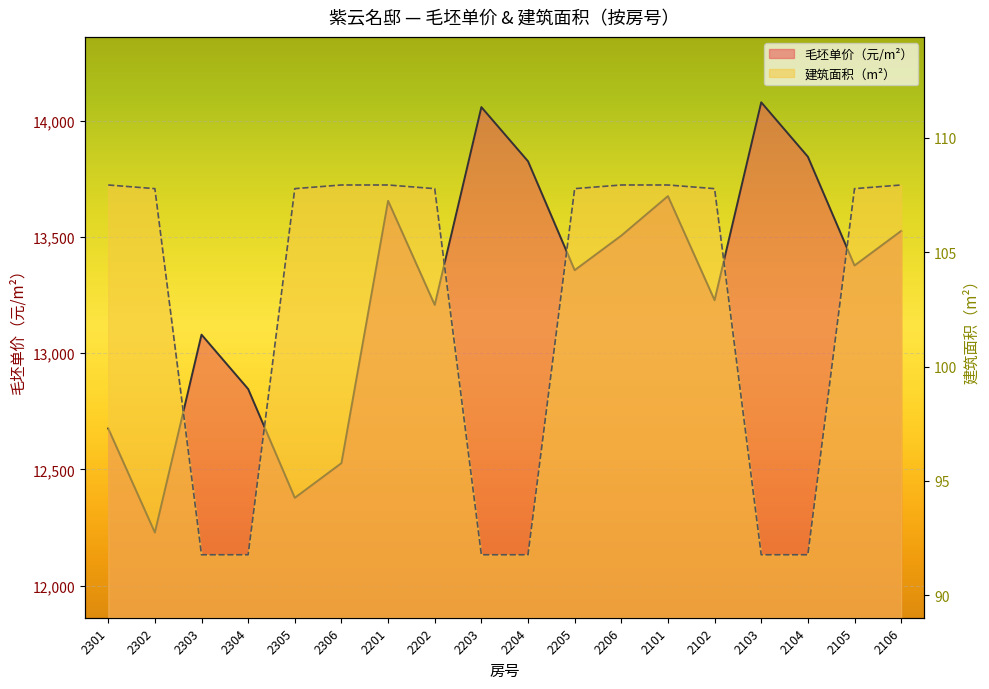

Reading right to left, extract all data points from this chart.

毛坯单价（元/m²）: 13526.7	13377.9	13846.2	14080.5	13228.5	13676.8	13506.6	13357.8	13826.6	14059.8	13208.1	13656.4	12527.0	12377.7	12846.2	13080.2	12228.3	12676.4
建筑面积（m²）: 107.9	107.8	91.8	91.8	107.8	107.9	107.9	107.8	91.8	91.8	107.8	107.9	107.9	107.8	91.8	91.8	107.8	107.9